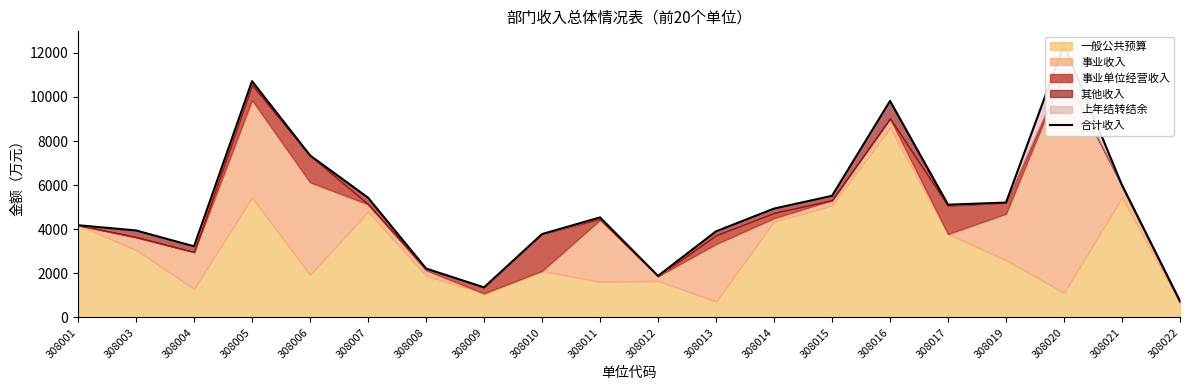

The chart shows a value of 6137.0 at 308016. True or false?

False